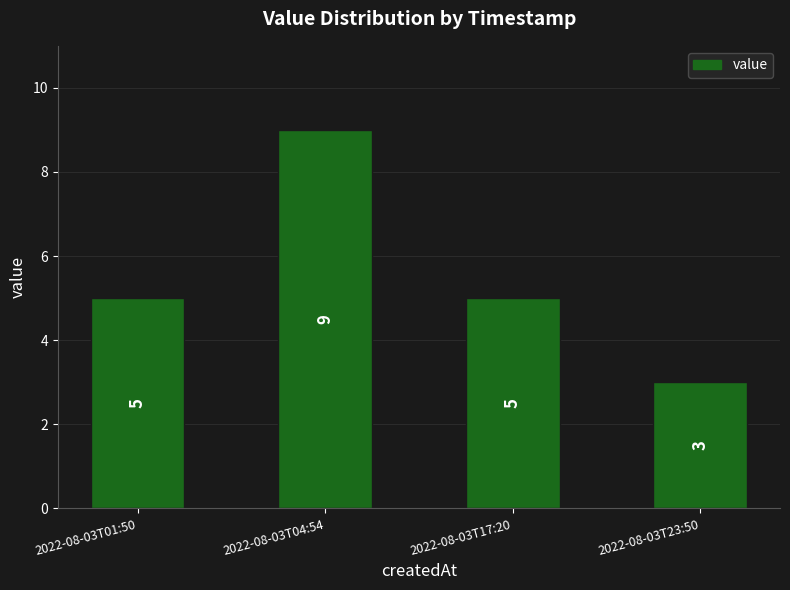

How many bars are there in total?

4